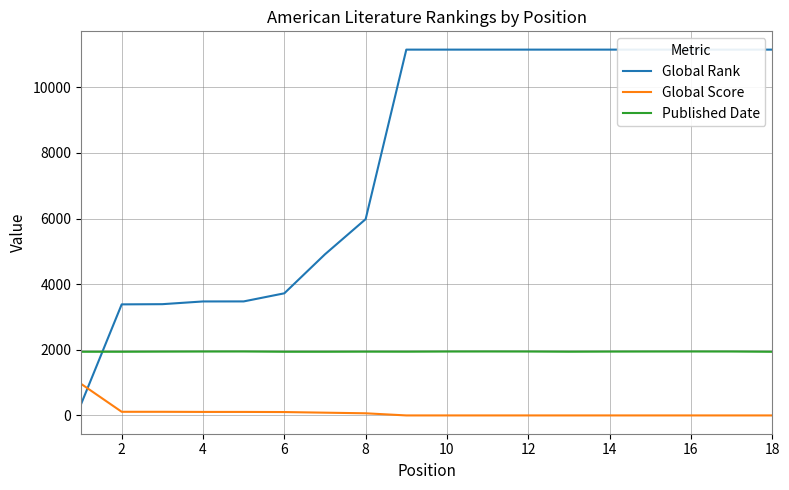

How many interior local peaks does the Published Date series have?

4